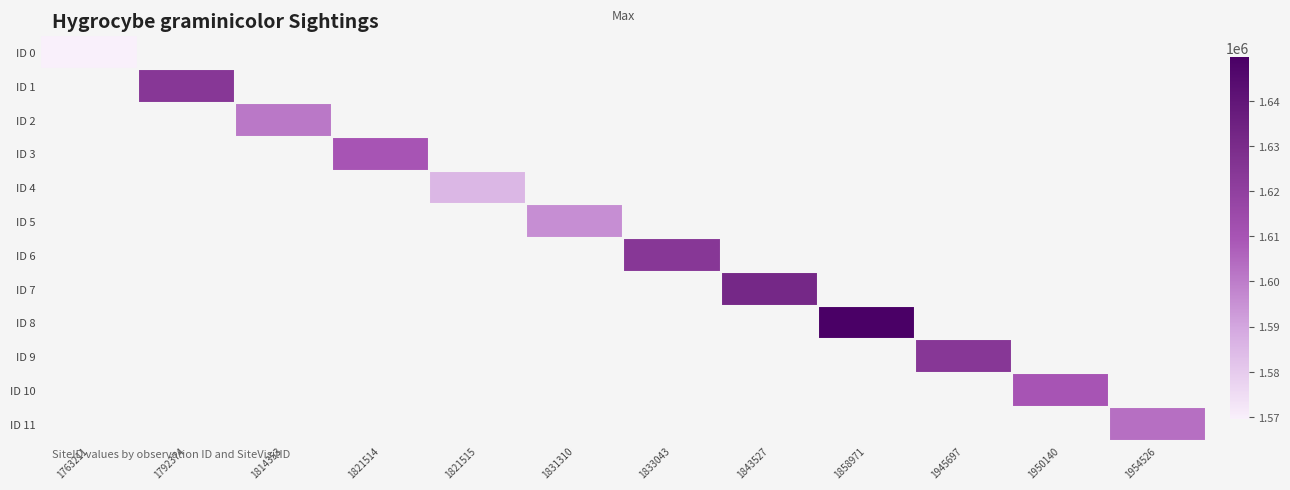

What is the greatest value displayed?

1649749.0